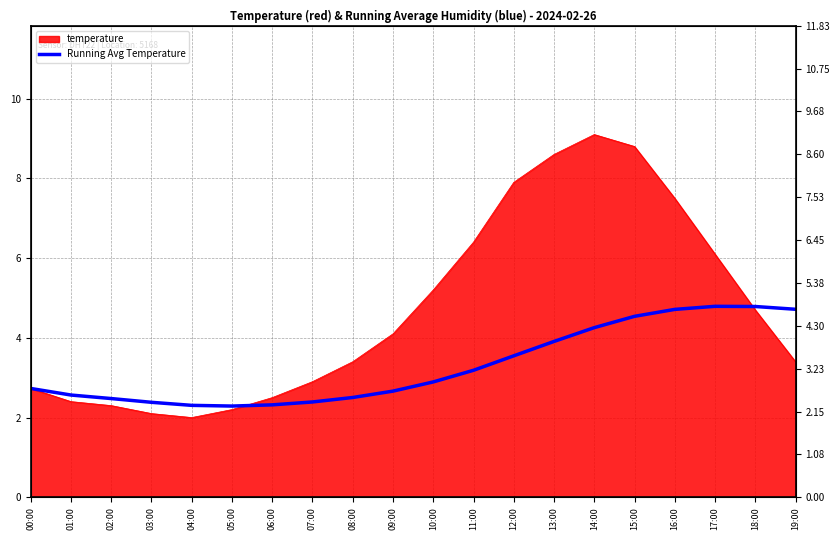

Reading right to left, what are all the values shown in this chart?

19:00=4.7	18:00=4.8	17:00=4.8	16:00=4.7	15:00=4.5	14:00=4.3	13:00=3.9	12:00=3.5	11:00=3.2	10:00=2.9	09:00=2.7	08:00=2.5	07:00=2.4	06:00=2.3	05:00=2.3	04:00=2.3	03:00=2.4	02:00=2.5	01:00=2.6	00:00=2.7